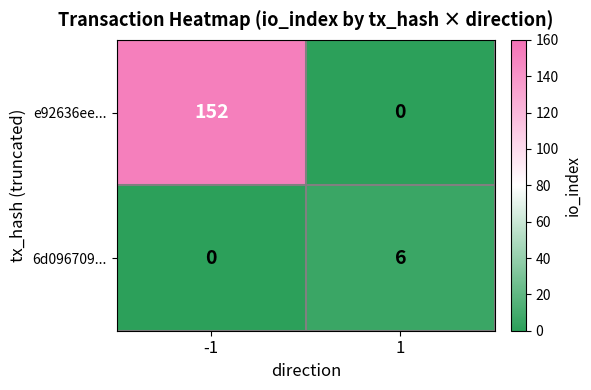

Reading left to right, extract all data points from this chart.

e92636ee...: 152	0
6d096709...: 0	6